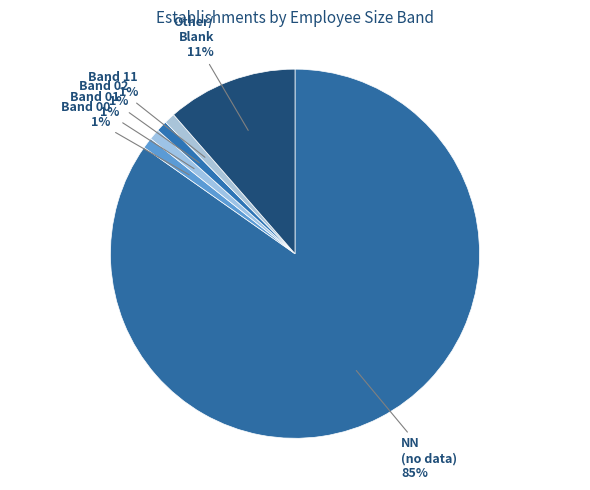

Is there a majority slice in this chart?

Yes